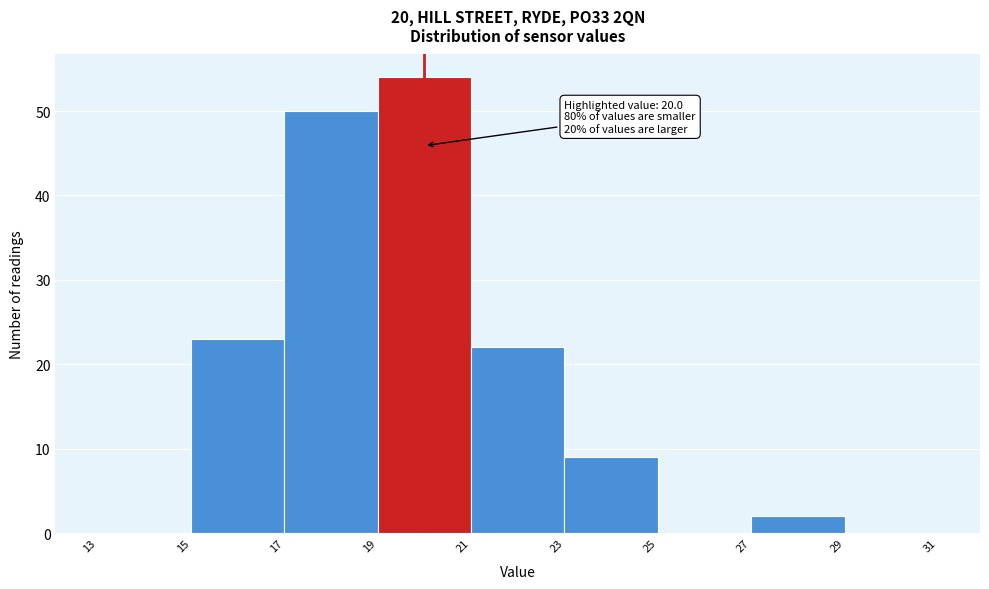

Over which range of the x-axis is the bar tallest?

19 to 21